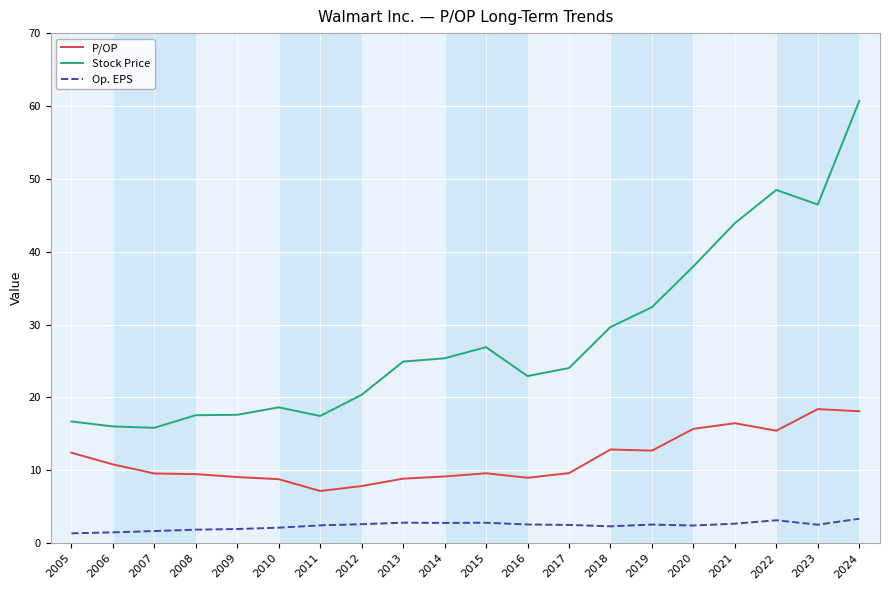

Rank the series by their maximum value, from lowest to highest.

Op. EPS, P/OP, Stock Price